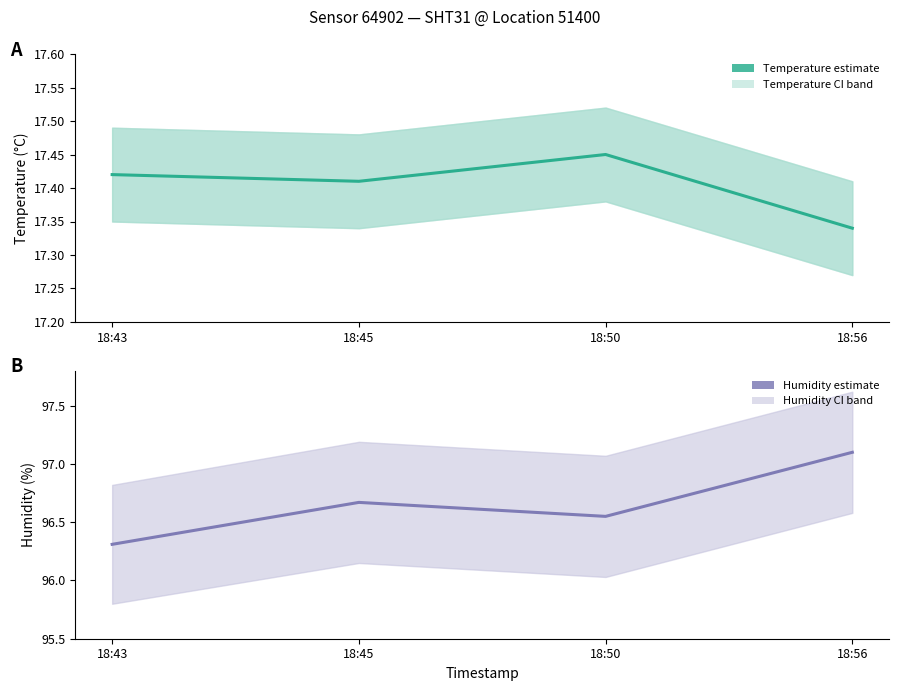

Where is the first local minimum for humidity?

18:50